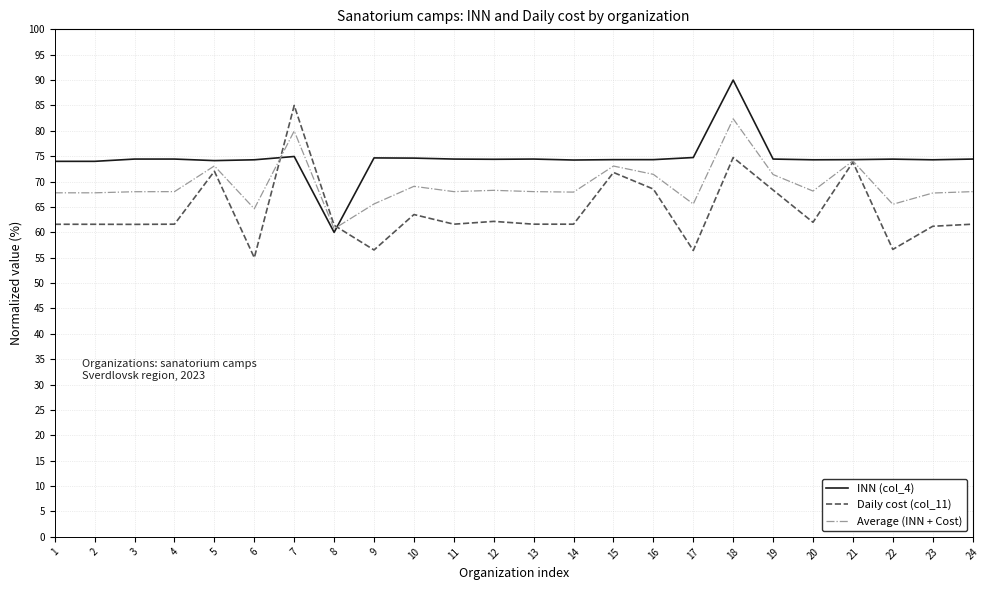

List the series in order of their peak value, lowest first.

Average (INN + Cost), Daily cost (col_11), INN (col_4)